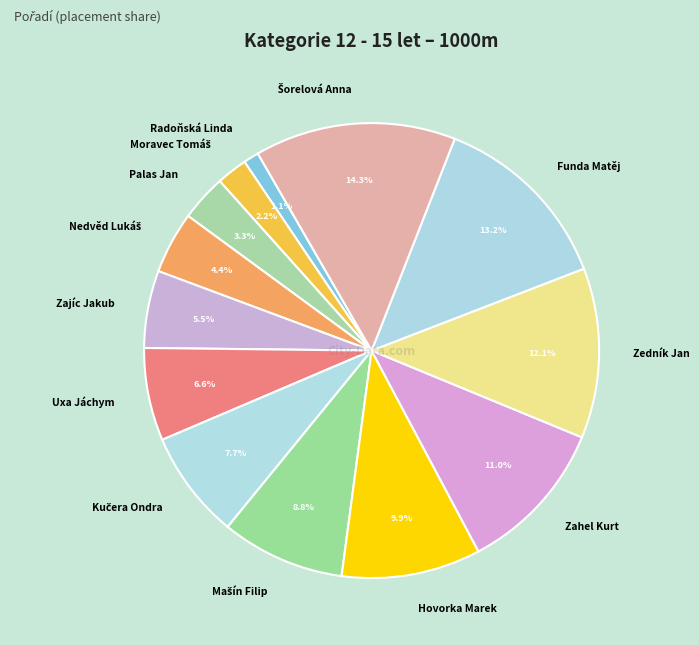

What is the smallest slice in the pie chart?

Radoňská Linda